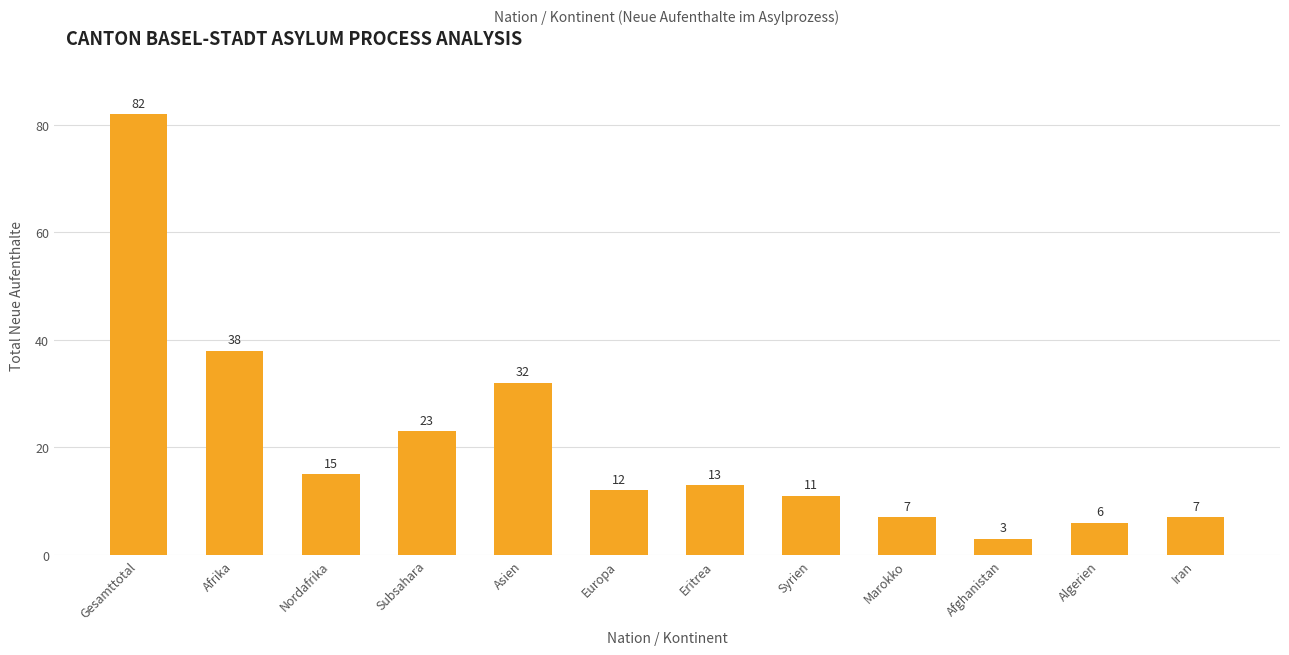

Does the chart contain any negative values?

No